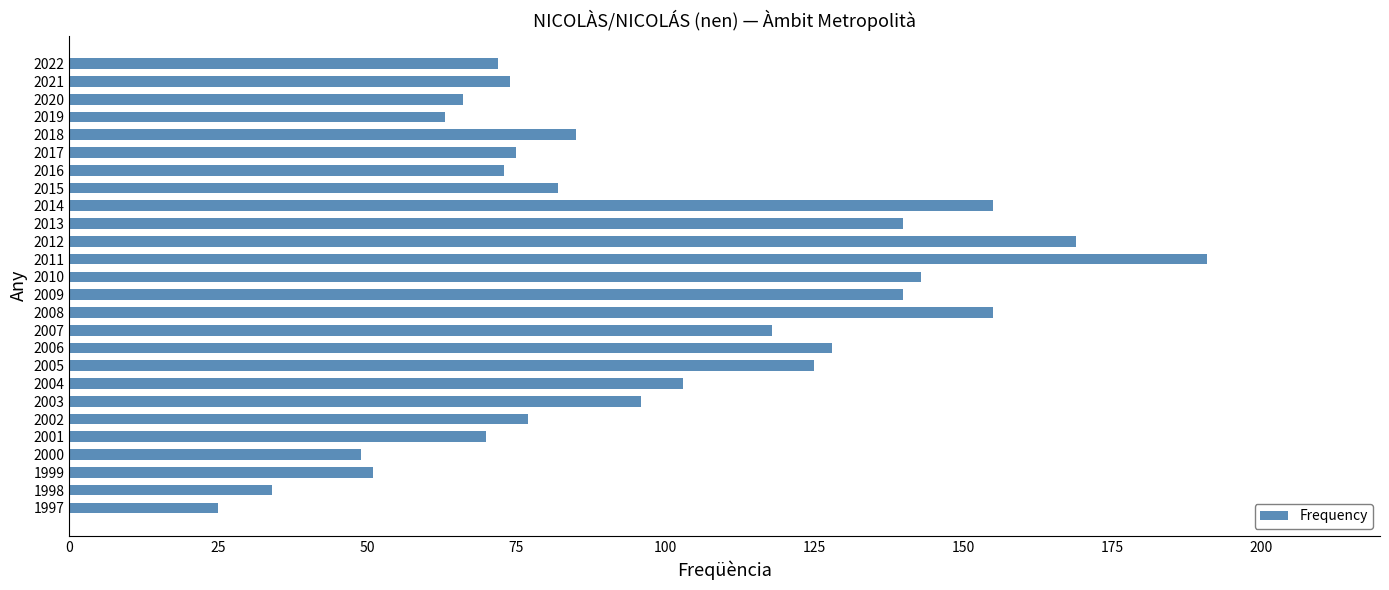

What is the difference between the maximum and second lowest values?

157